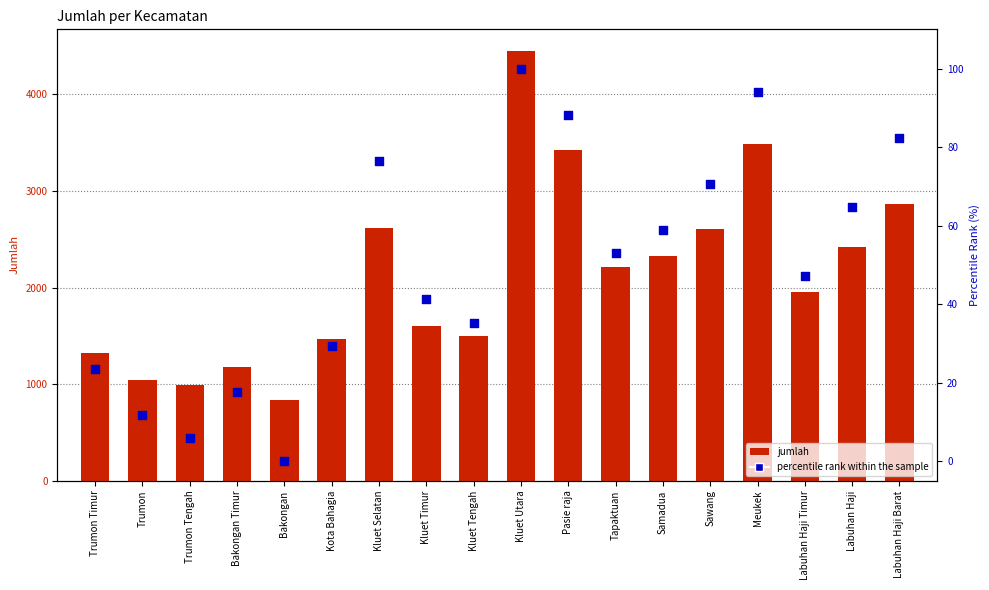

Which series reaches the maximum Y coordinate?

jumlah